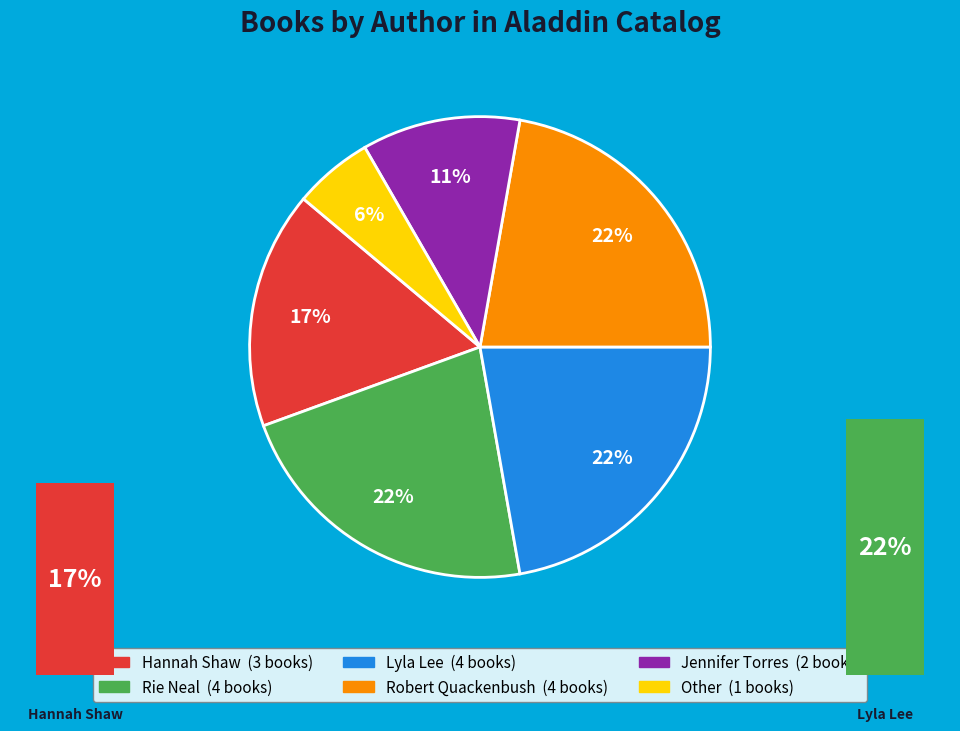

True or false: Robert Quackenbush accounts for 22% of the total.

True